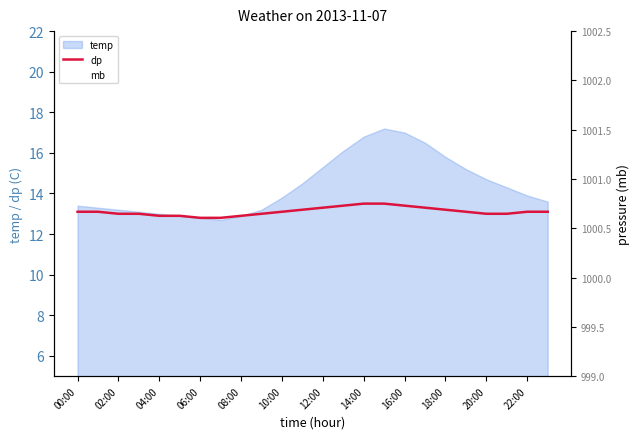

What is the highest value of the dp series?

13.5